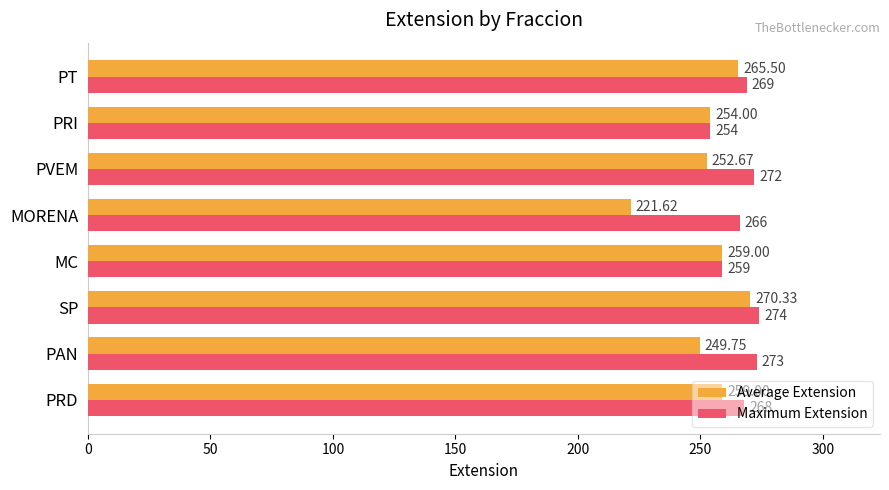

What is the sum of all Maximum Extension values?

2135.0